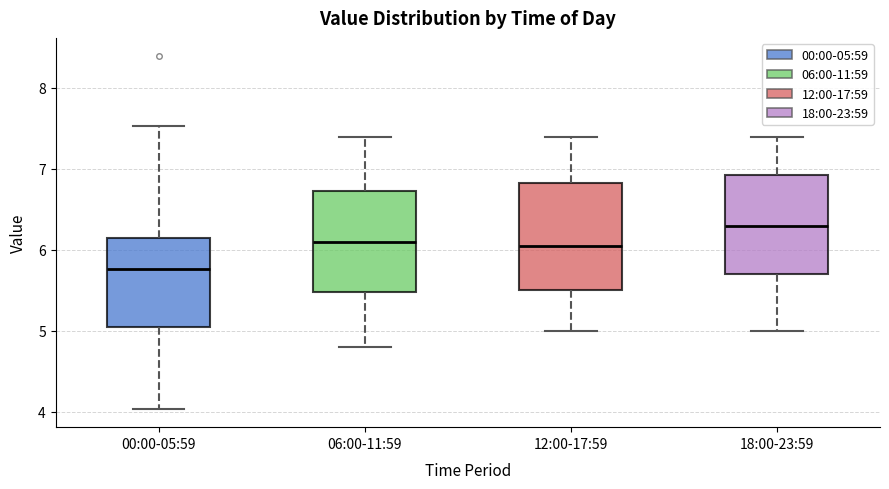

Where is the upper edge of the box for 06:00-11:59 on the y-axis? The values are not printed on the chart, so give them approximately, as read against the axis.

6.7